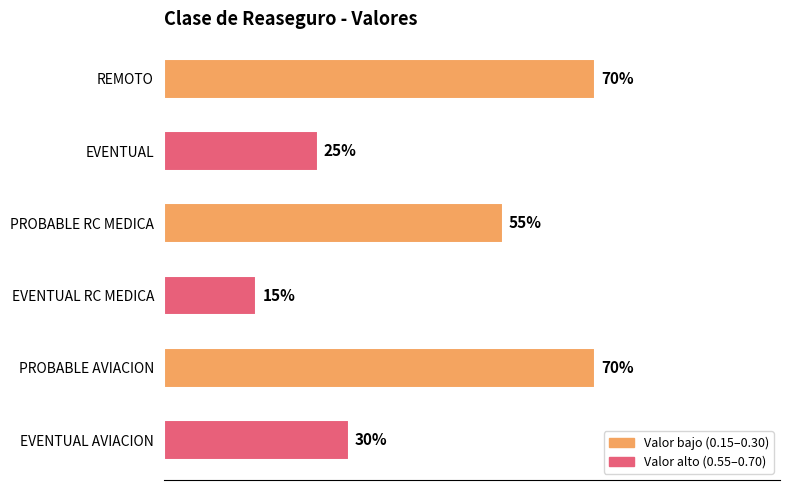

What is the difference between the maximum and second lowest values?

0.4